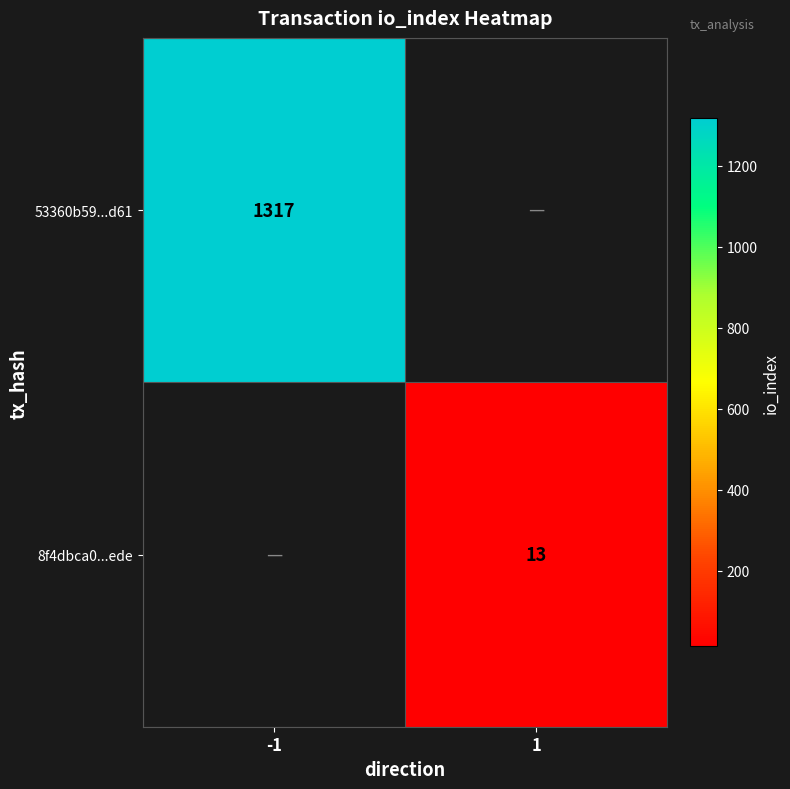

Is the value of 8f4dbca0...ede at 1 greater than the value of 53360b59...d61 at -1?

No